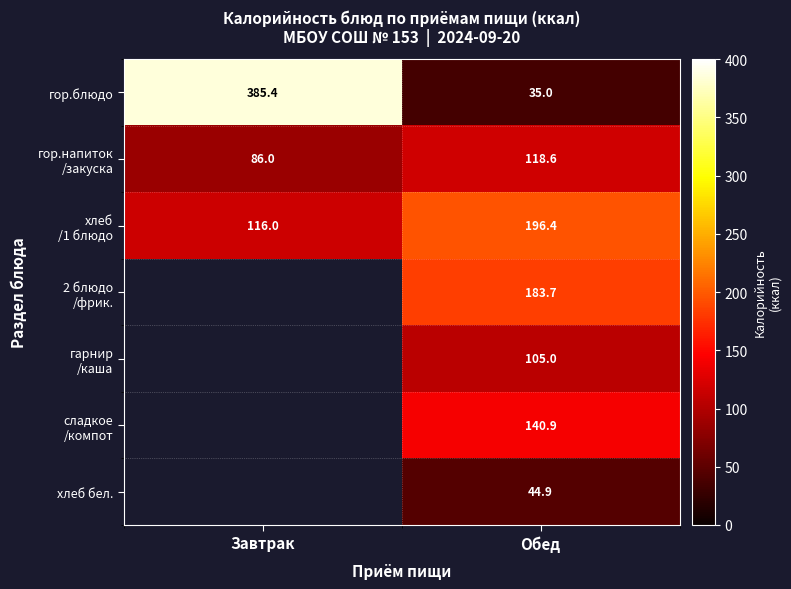

The хлеб бел. series shows 44.9 at Обед. True or false?

True